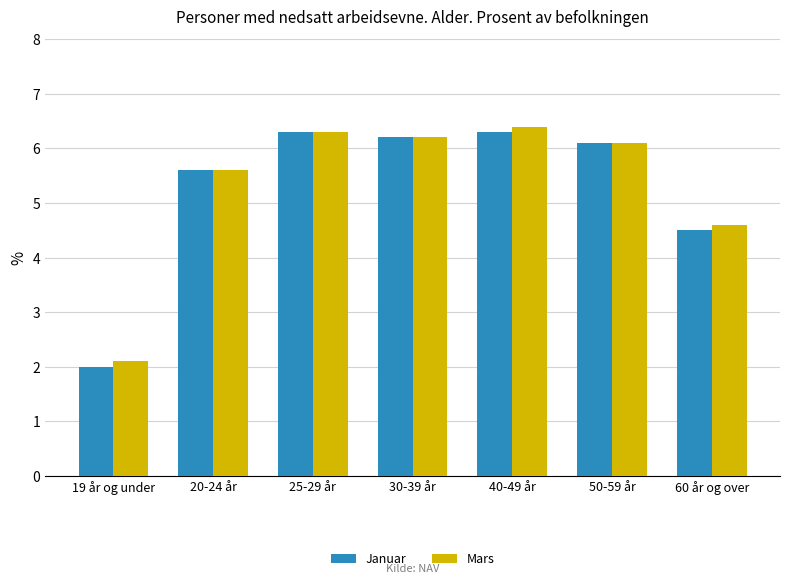

What are all the series names shown in the legend?

Januar, Mars